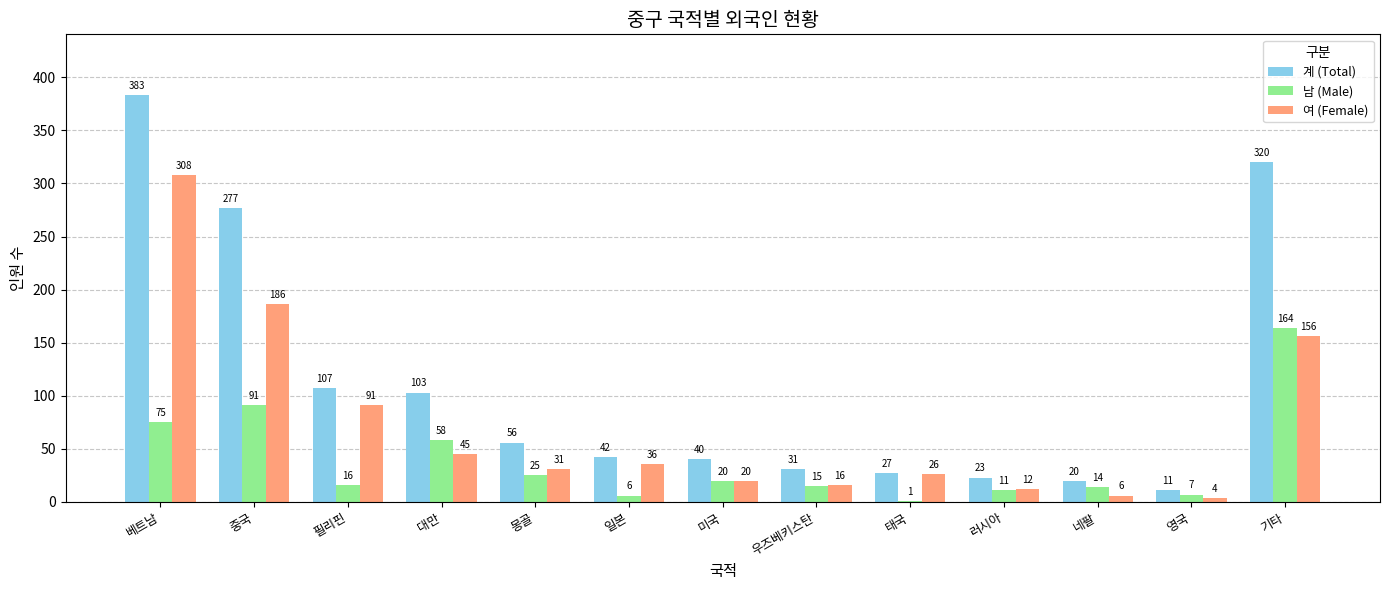

Which series has the widest spread of values?

계 (Total)